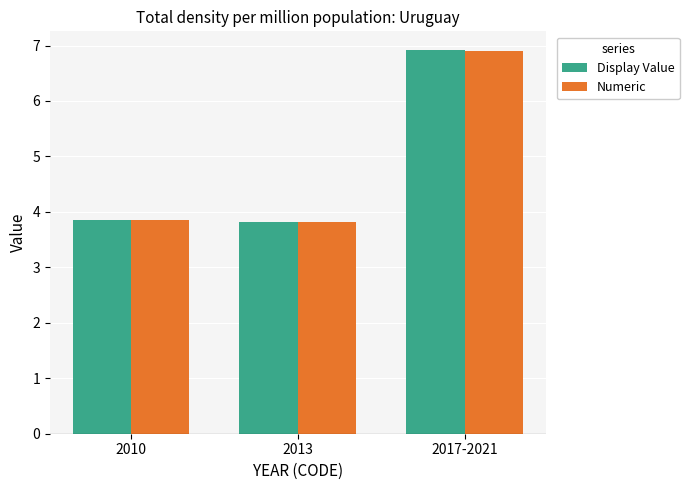

Is it true that Display Value equals 3.9 at 2010?

True